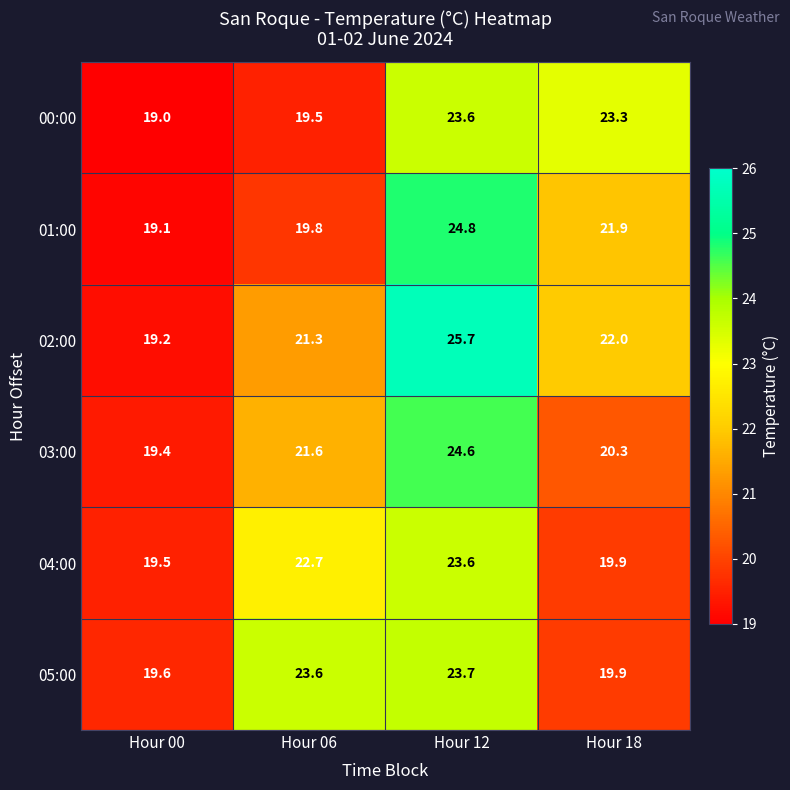

Where is 03:00 nearest to the value 22?

Hour 06